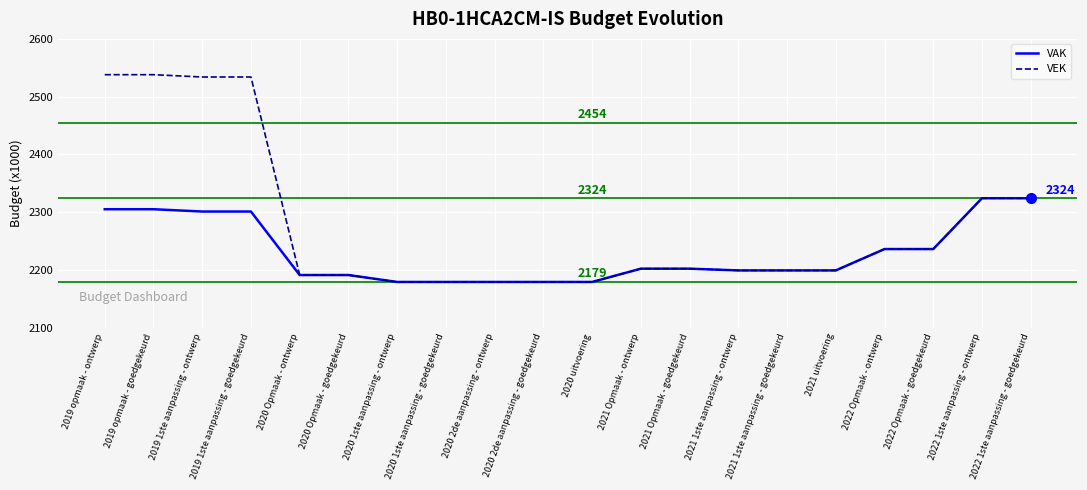

Rank the series by their maximum value, from lowest to highest.

VAK, VEK